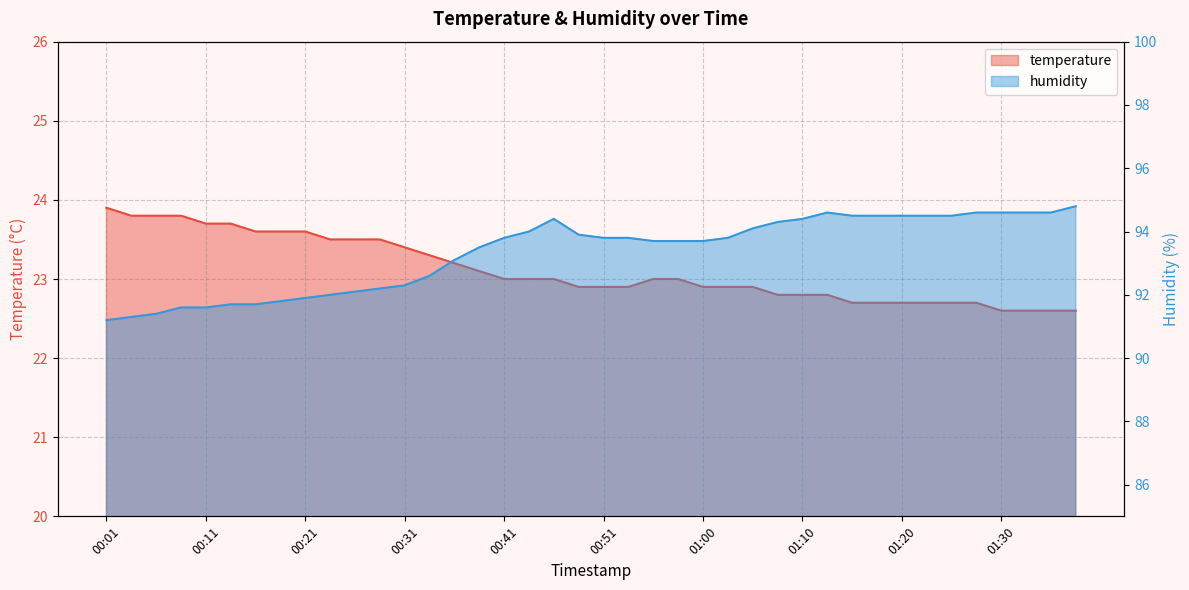

True or false: temperature and humidity intersect in this chart.

False